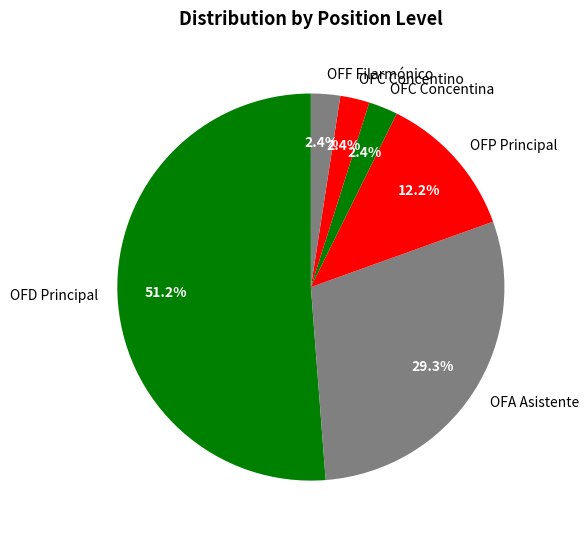

How many slices are in this pie chart?

6